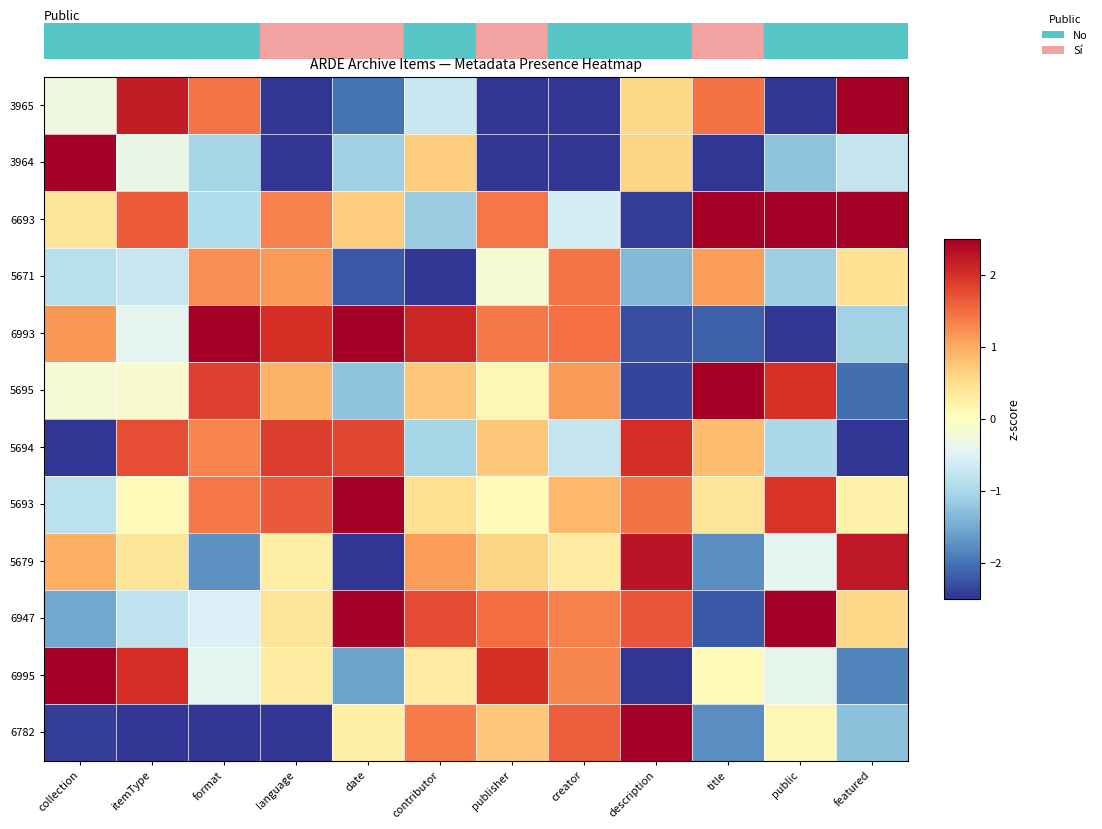

What is the maximum value shown in the chart?

2.5